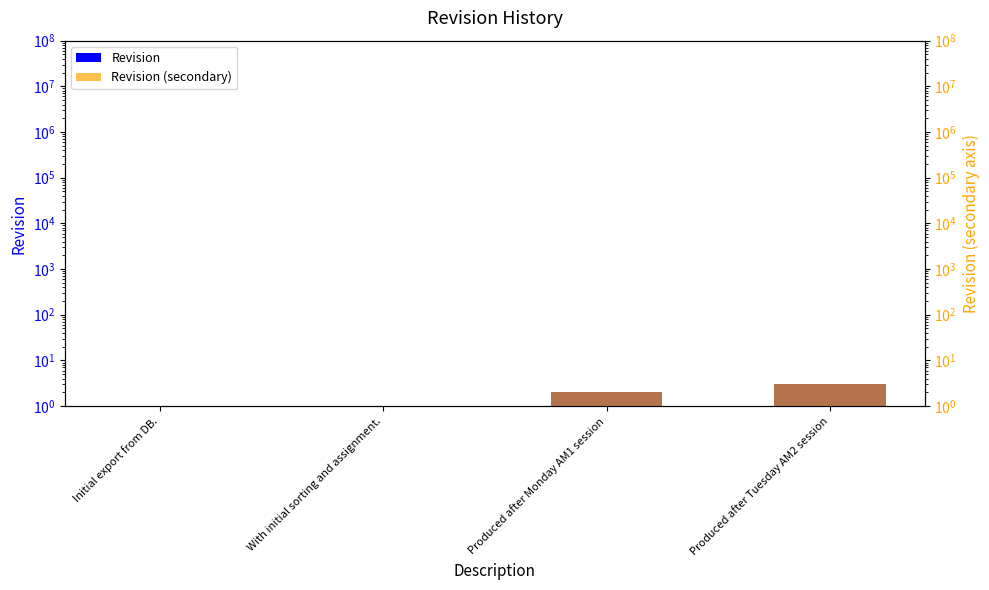

What is the difference between the maximum and minimum values in the Revision series?

3